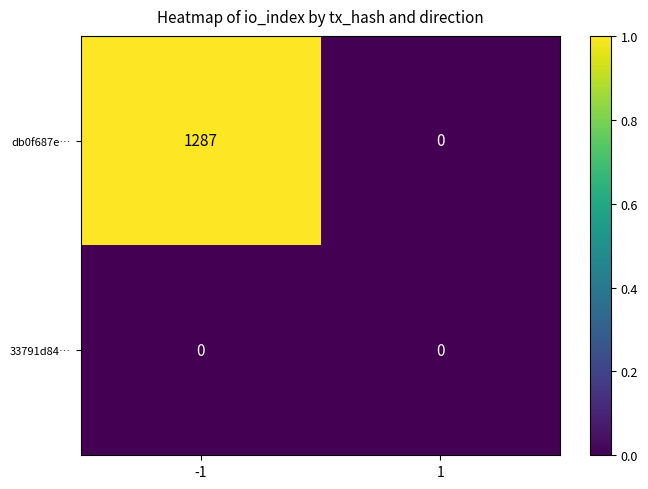

Rank the series by their maximum value, from highest to lowest.

db0f687e…, 33791d84…